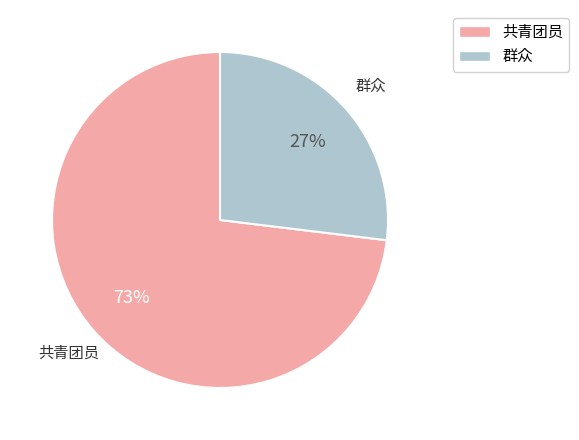

Count the number of slices in the pie.

2